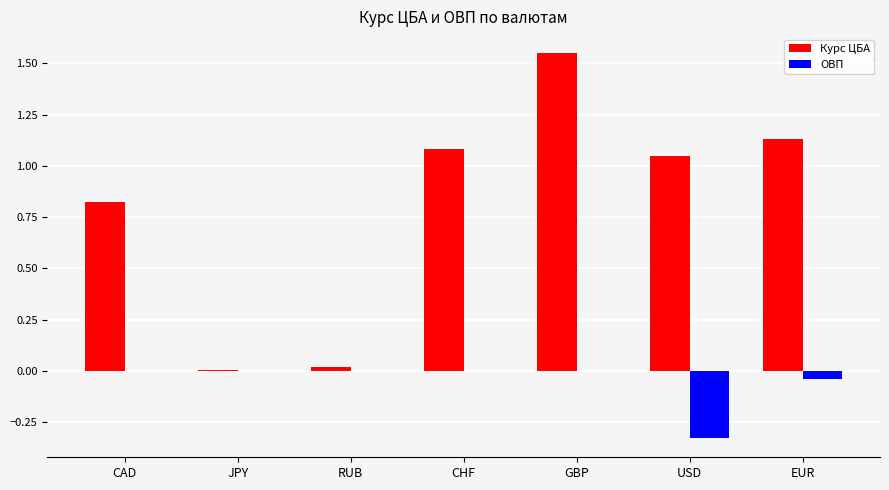

The value of Курс ЦБА at JPY is 0.0. True or false?

True